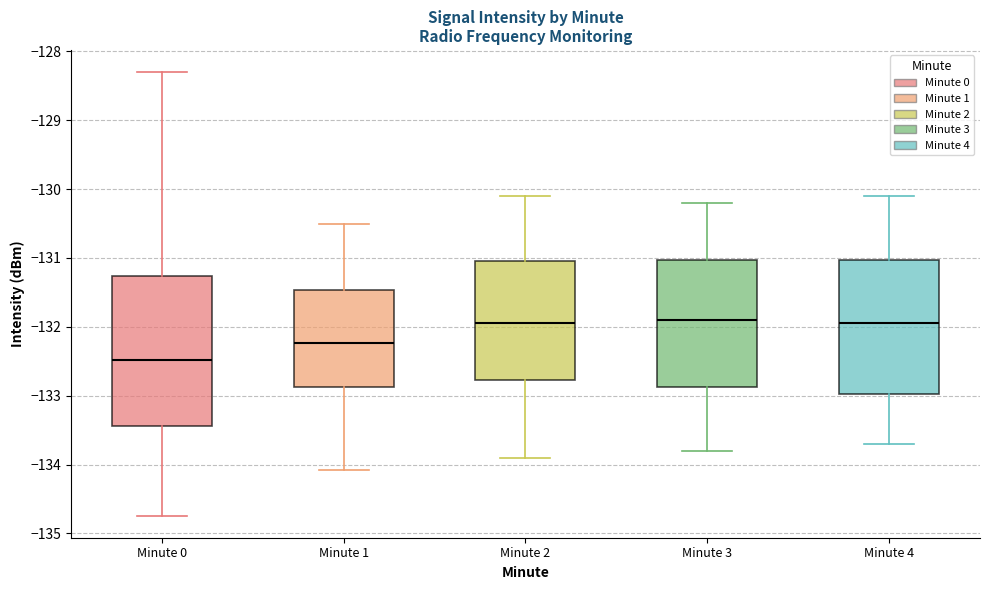

Reading left to right, read every box against the y-axis: the position of its median line, the range the box covers, and the ends of its whiskers. The values are not printed on the chart, so give them approximately, as read against the axis.

Minute 0: median -132.5, box -133.4 to -131.3, whiskers -134.7 to -128.3
Minute 1: median -132.2, box -132.9 to -131.5, whiskers -134.1 to -130.5
Minute 2: median -131.9, box -132.8 to -131.0, whiskers -133.9 to -130.1
Minute 3: median -131.9, box -132.9 to -131.0, whiskers -133.8 to -130.2
Minute 4: median -131.9, box -133.0 to -131.0, whiskers -133.7 to -130.1